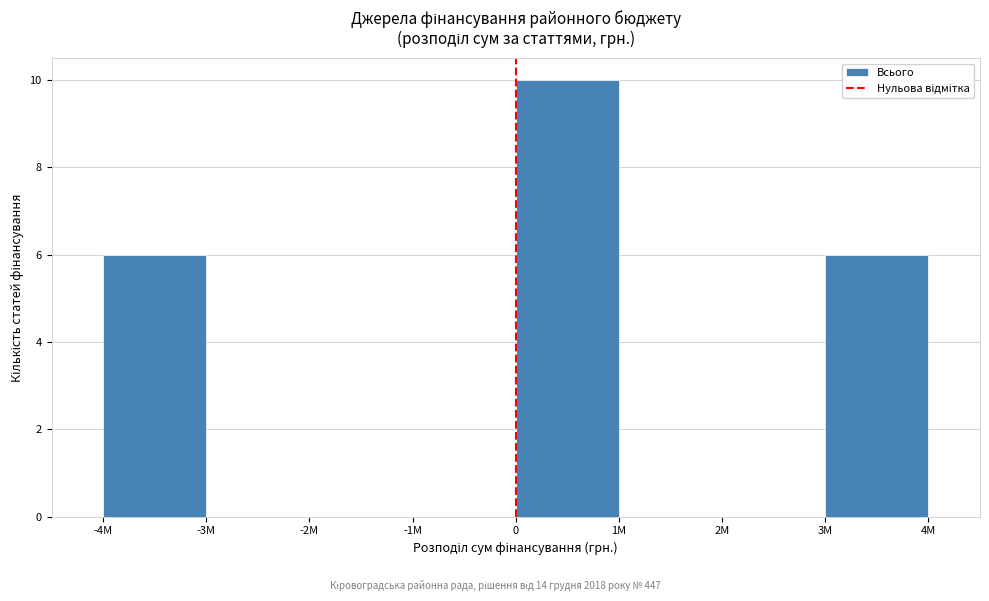

Reading left to right, list all the values displayed in this chart.

-4M=6	-3M=0	-2M=0	-1M=0	0=10	1M=0	2M=0	3M=6